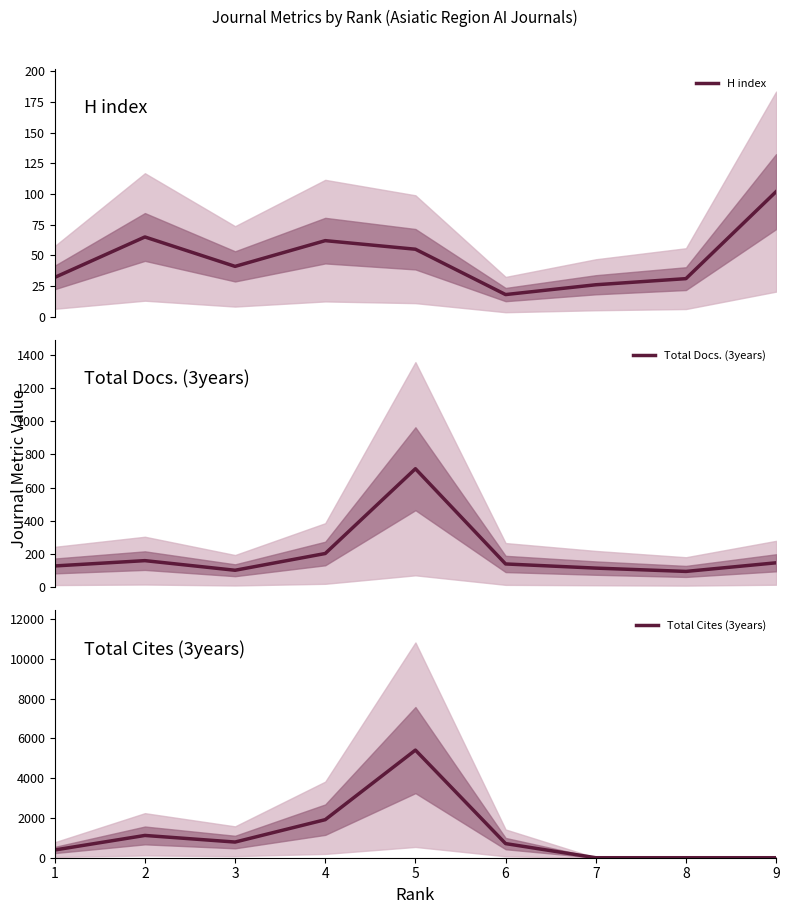

At which category does H index reach its first local peak?

2